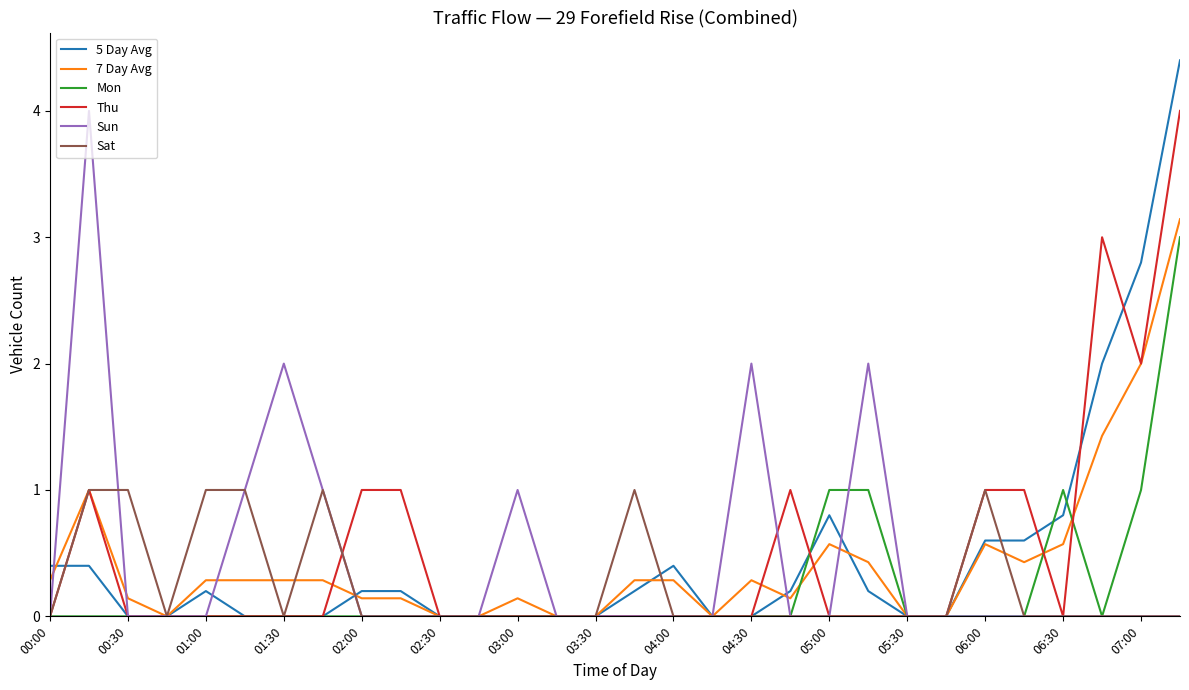

What is the highest value of the Sat series?

1.0